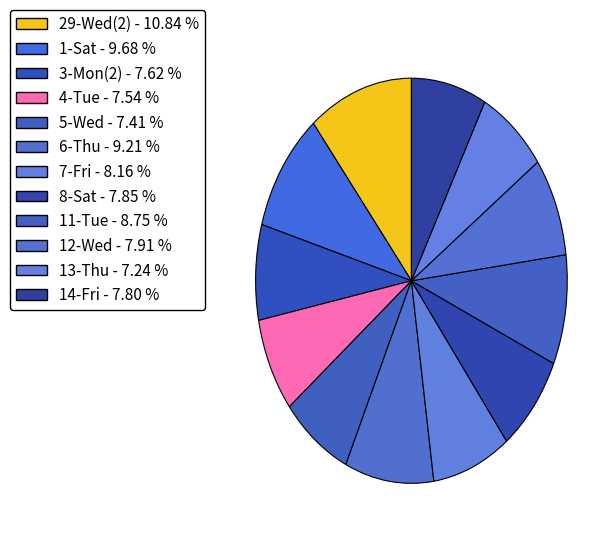

How many segments does this pie chart have?

12